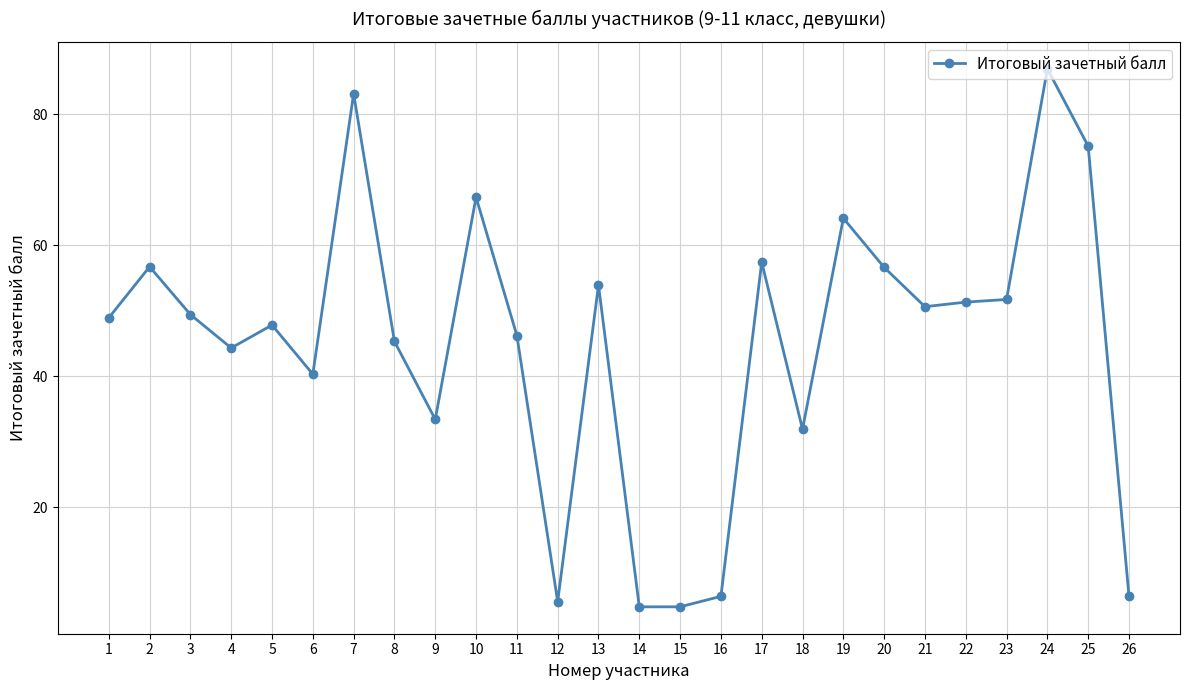

What is the change in value from 11 to 26?

-39.8